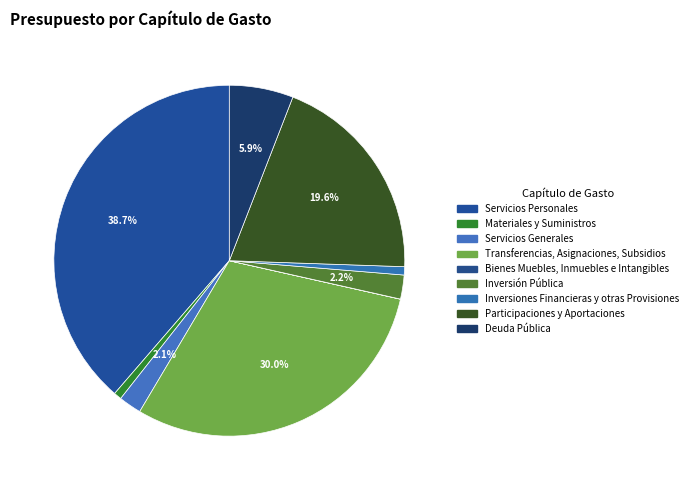

What is the smallest slice in the pie chart?

Bienes Muebles, Inmuebles e Intangibles